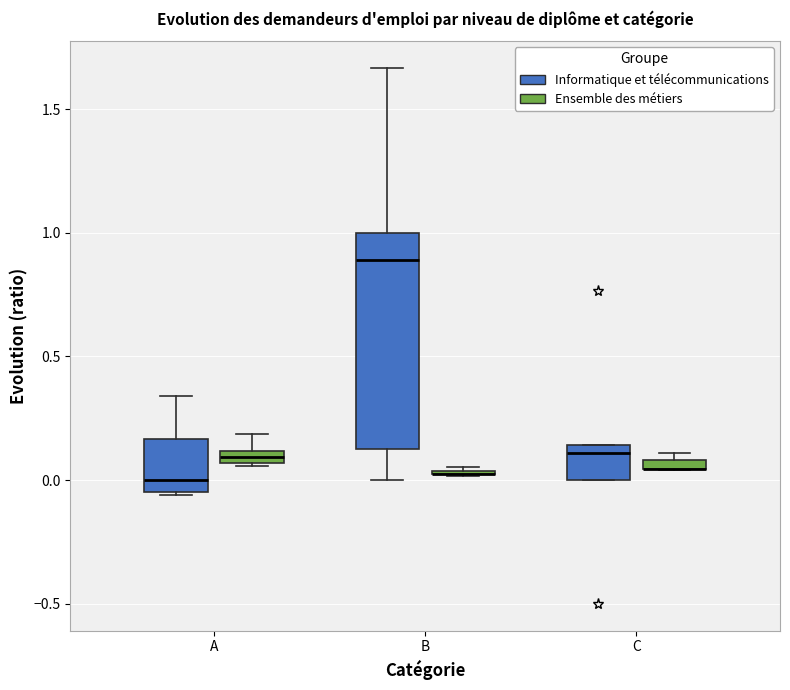

Where is the upper edge of the box for C (Ensemble des métiers) on the y-axis? The values are not printed on the chart, so give them approximately, as read against the axis.

0.10